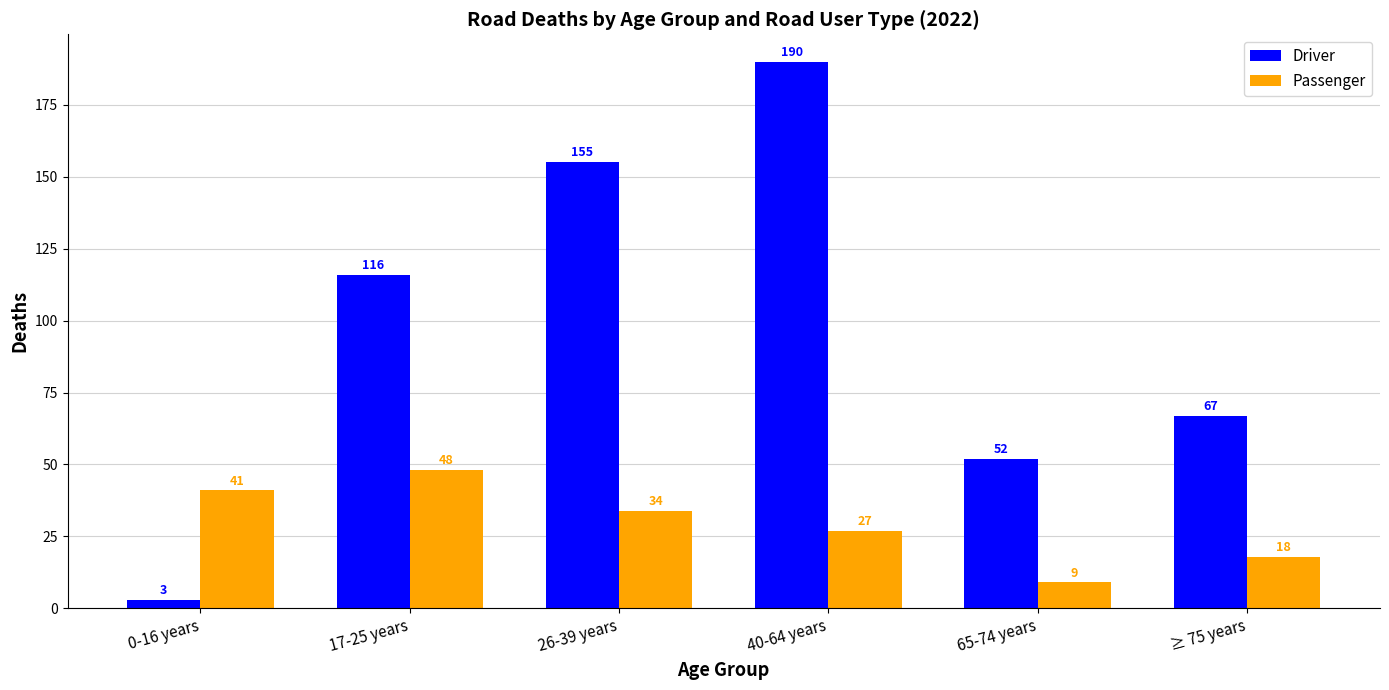

Which series has the widest spread of values?

Driver